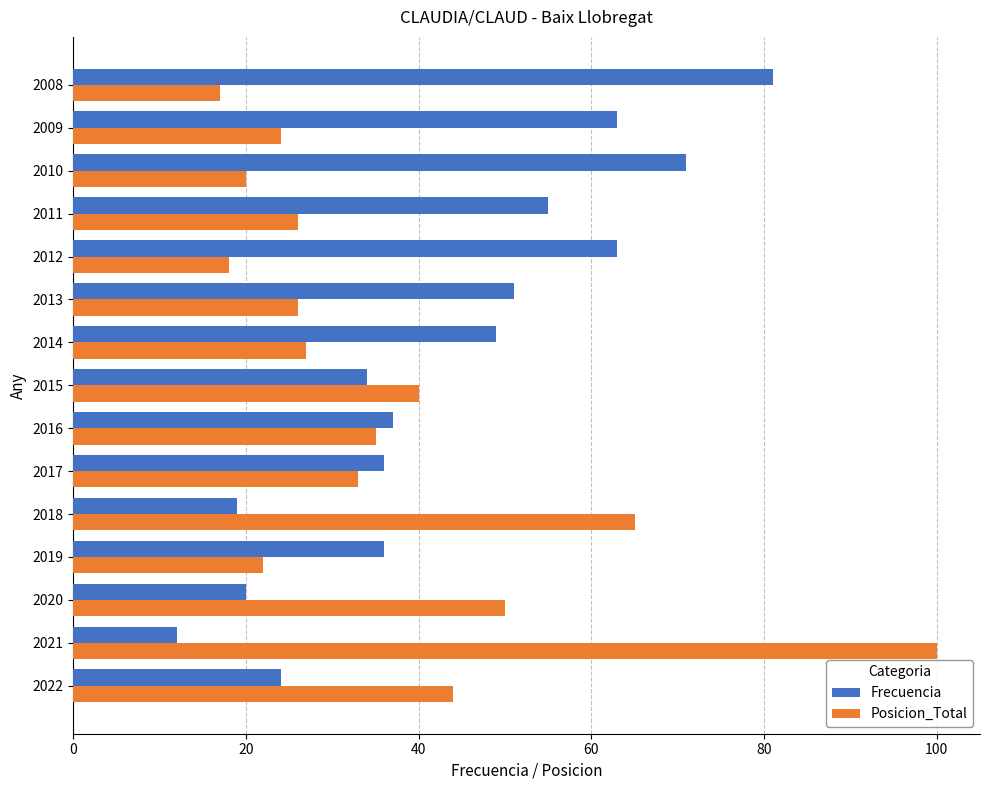

Which series has the largest range (max minus min)?

Posicion_Total